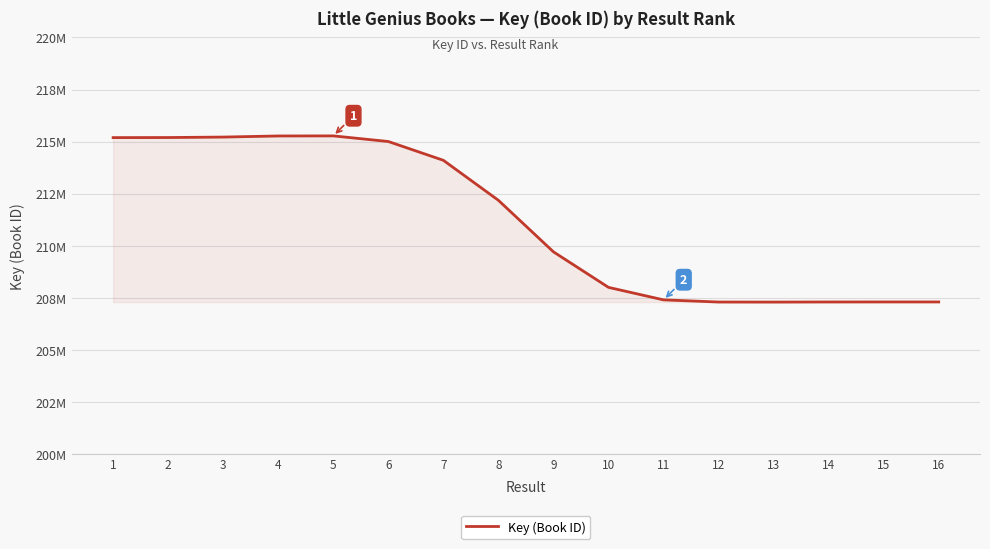

What is the difference between the second highest and second lowest values?

7979492